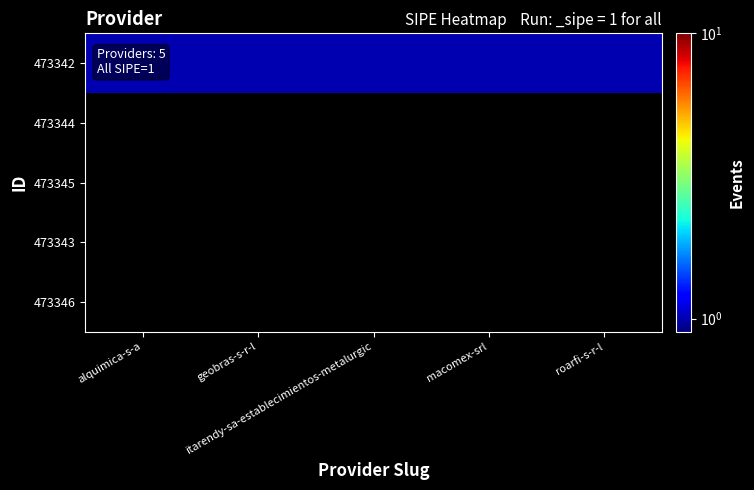

Reading right to left, list all the values displayed in this chart.

473342: roarfi-s-r-l=1	macomex-srl=1	itarendy-sa-establecimientos-metalurgic=1	geobras-s-r-l=1	alquimica-s-a=1
473344: roarfi-s-r-l=0	macomex-srl=0	itarendy-sa-establecimientos-metalurgic=0	geobras-s-r-l=0	alquimica-s-a=0
473345: roarfi-s-r-l=0	macomex-srl=0	itarendy-sa-establecimientos-metalurgic=0	geobras-s-r-l=0	alquimica-s-a=0
473343: roarfi-s-r-l=0	macomex-srl=0	itarendy-sa-establecimientos-metalurgic=0	geobras-s-r-l=0	alquimica-s-a=0
473346: roarfi-s-r-l=0	macomex-srl=0	itarendy-sa-establecimientos-metalurgic=0	geobras-s-r-l=0	alquimica-s-a=0